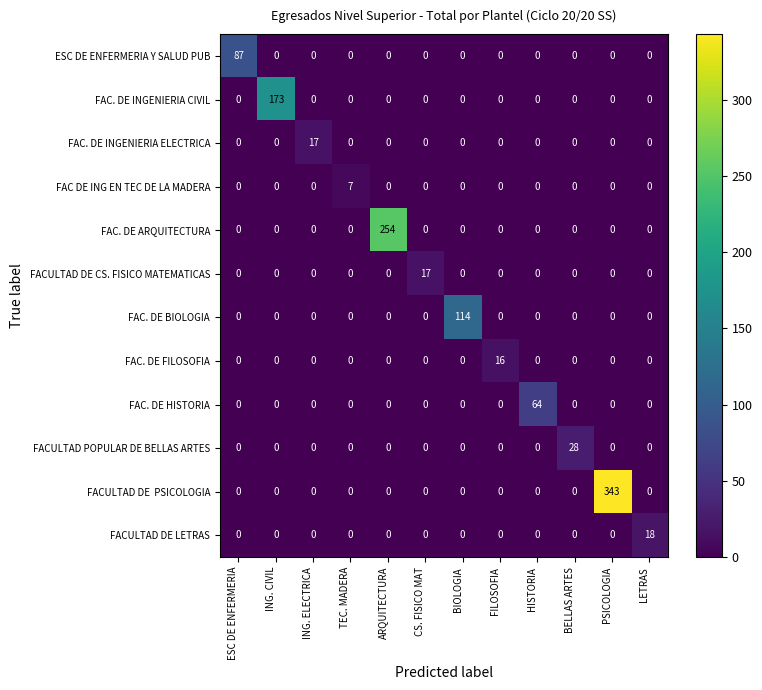

At how many categories does at least one series exceed 264?

1